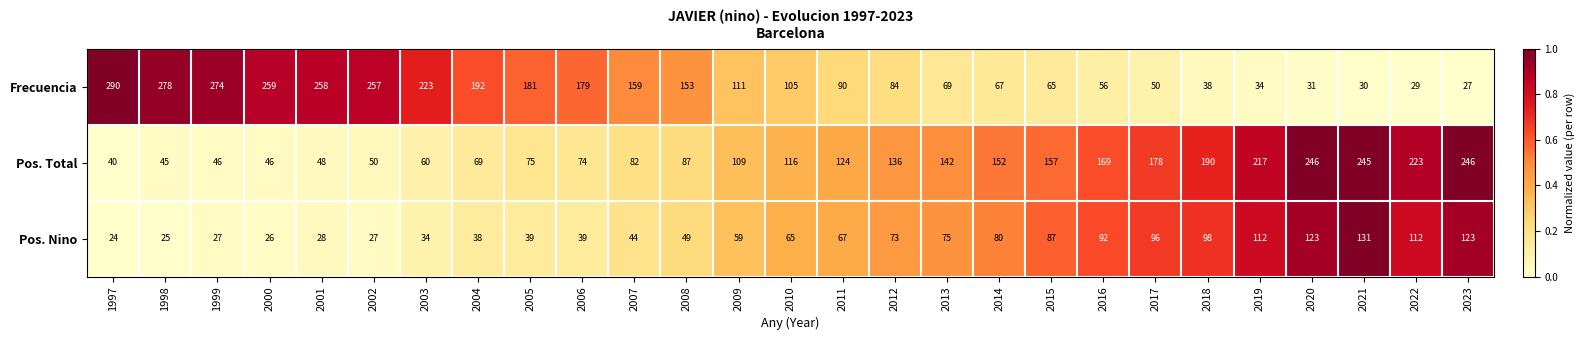

At which category is the sum across all series the highest?

2021